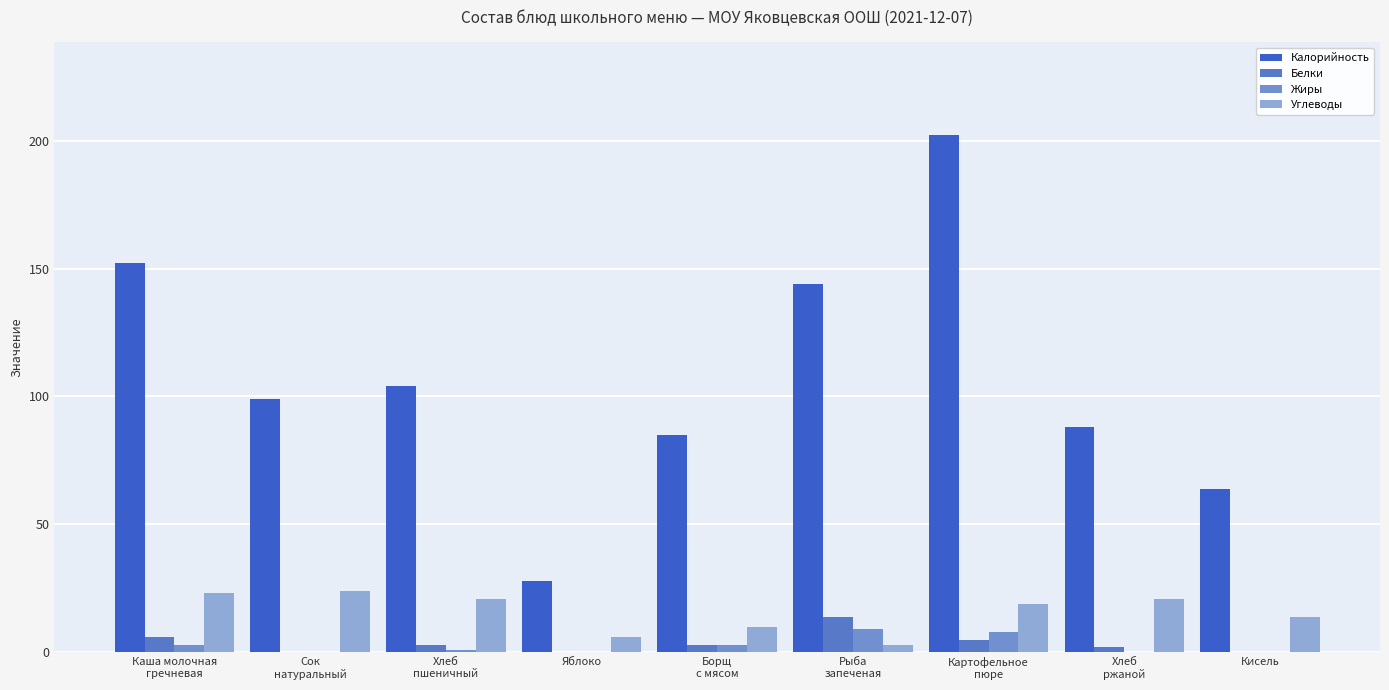

How many series are shown in this chart?

4